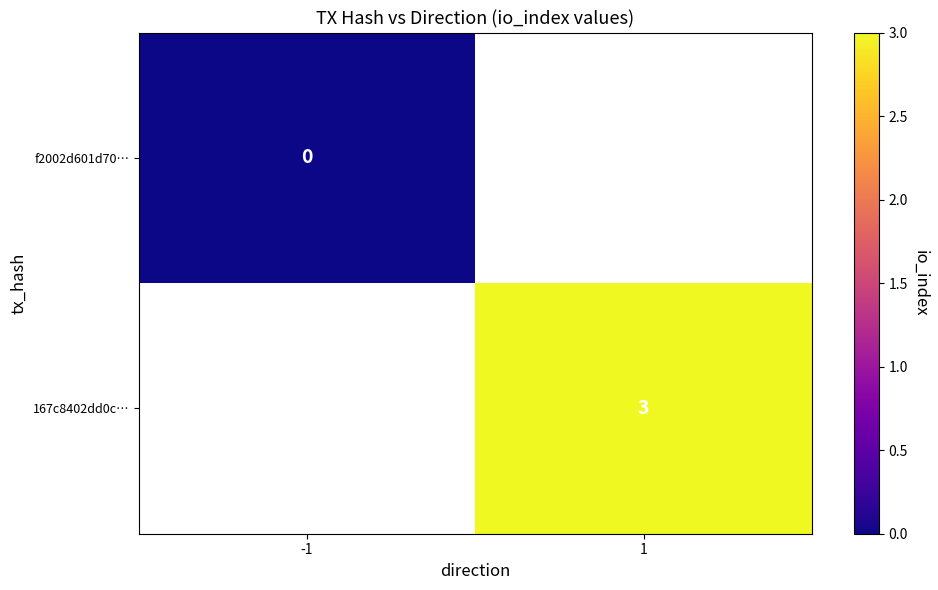

True or false: 167c8402dd0c… has a value of 3 at 1.

True